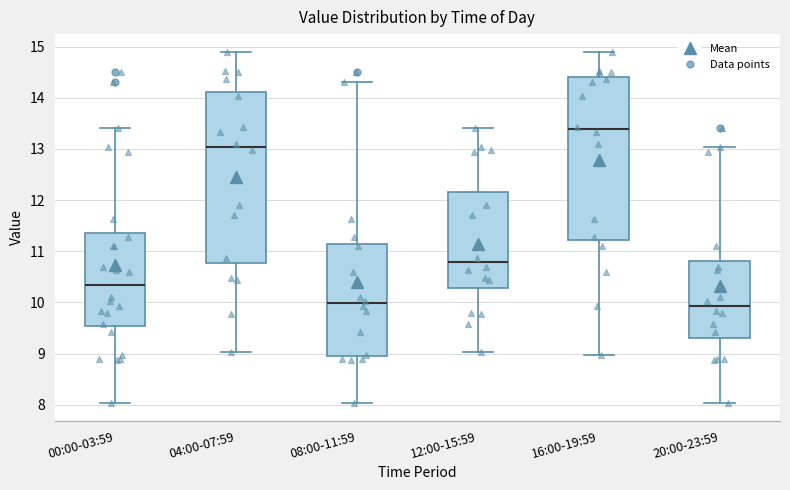

Comparing the boxes themselves (not the whiskers), which one is the tallest?

04:00-07:59